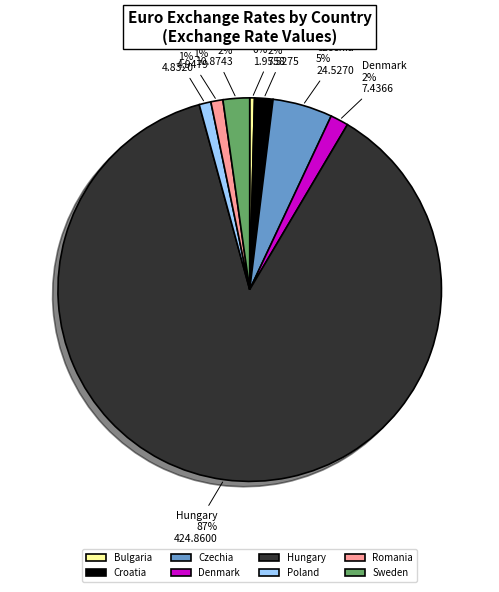

Approximately how many times larger is the value at Croatia compared to Bulgaria?

3.8